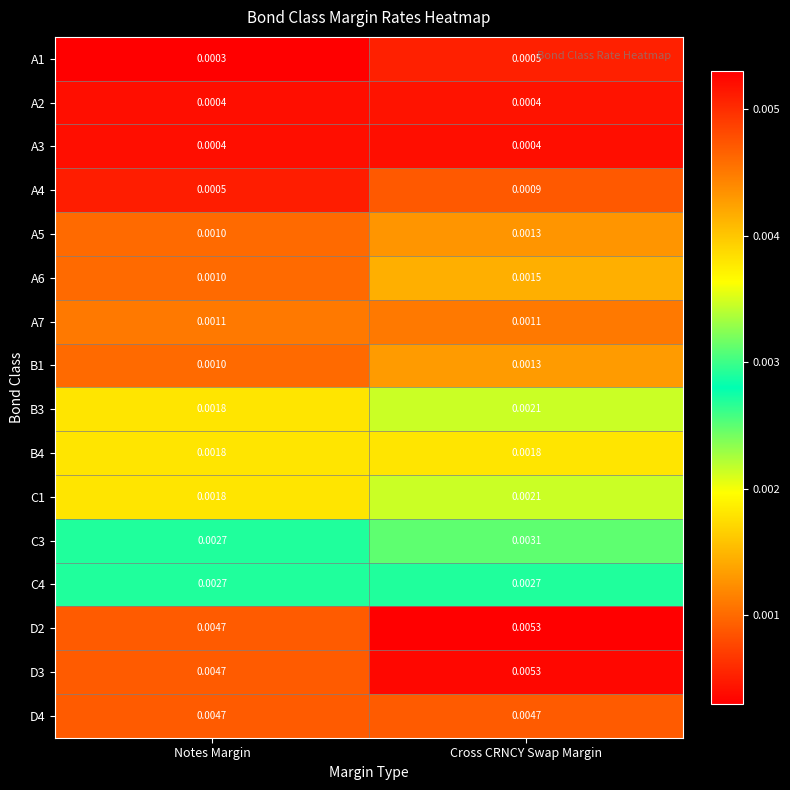

At which label is B3 closest to 0?

Notes Margin